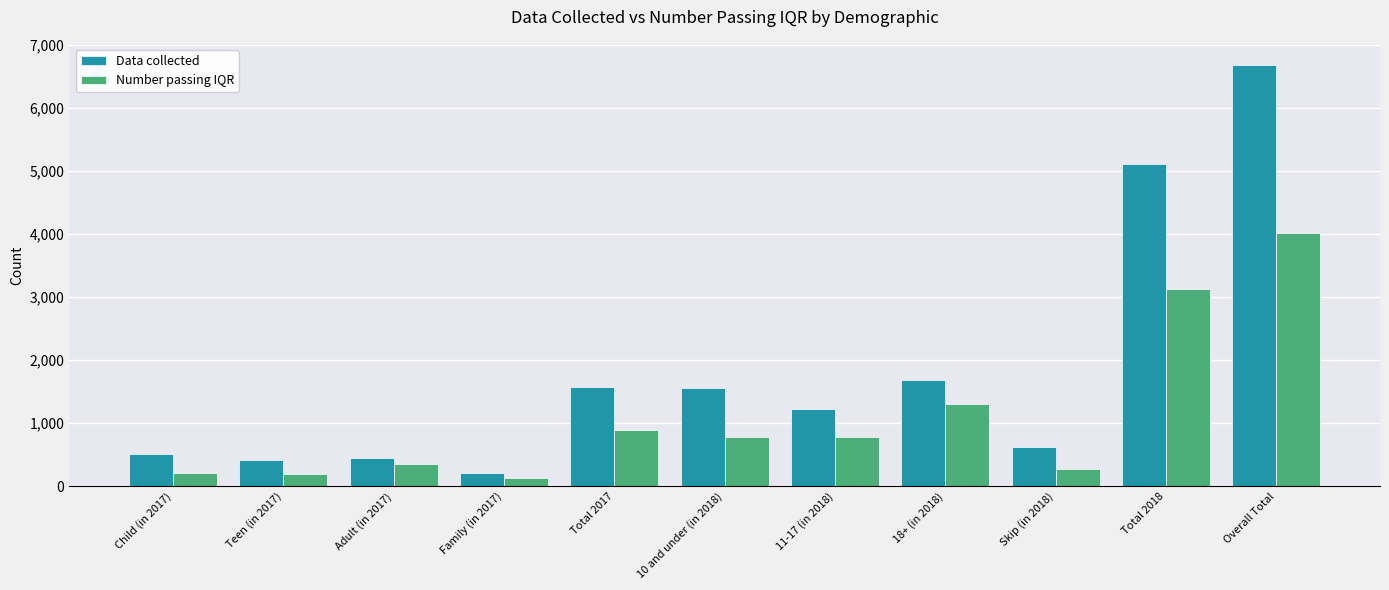

List the series in order of their overall mean, lowest first.

Number passing IQR, Data collected